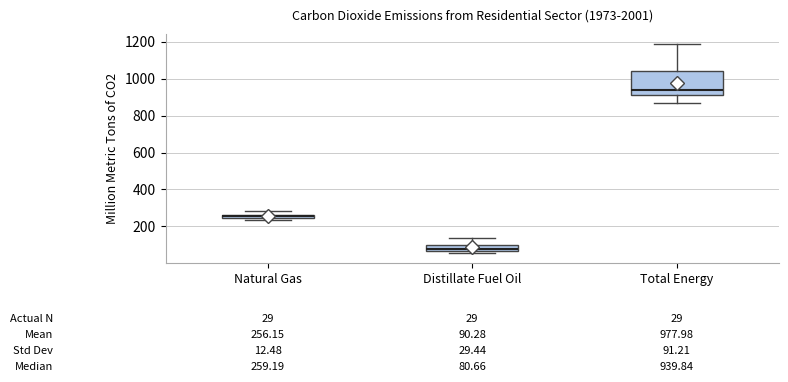

Comparing the boxes themselves (not the whiskers), which one is the tallest?

Total Energy